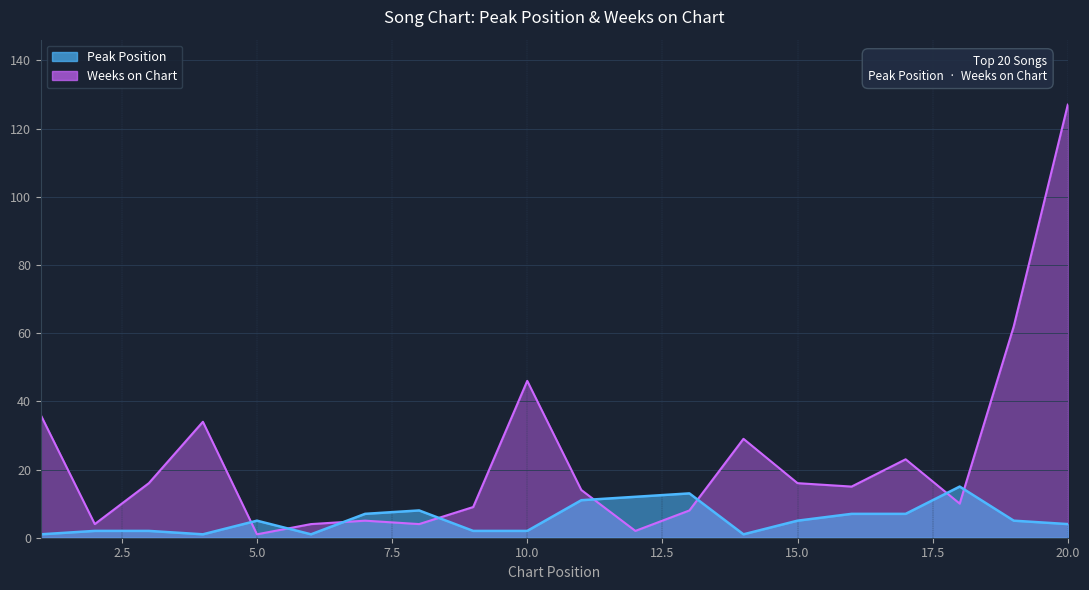

What is the maximum value shown in the chart?

127